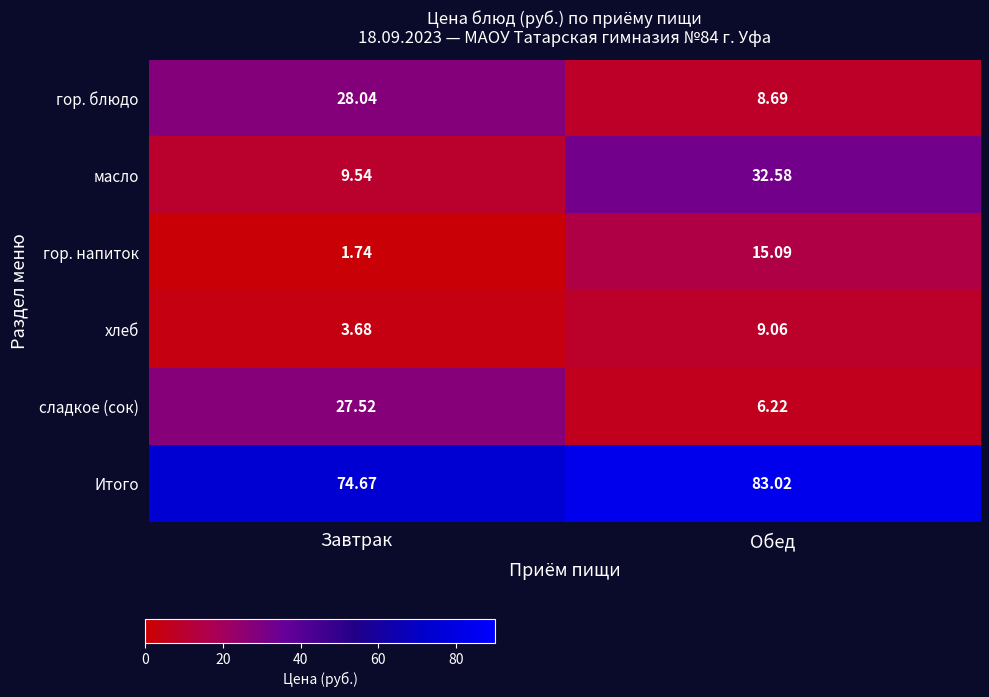

At which category is the sum across all series the highest?

Обед